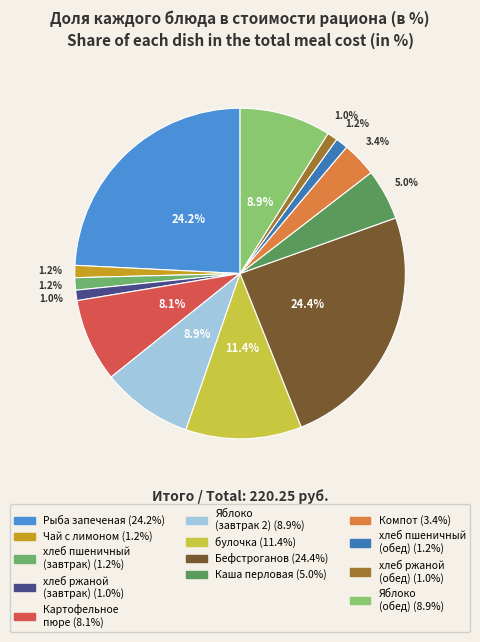

How many slices are in this pie chart?

13